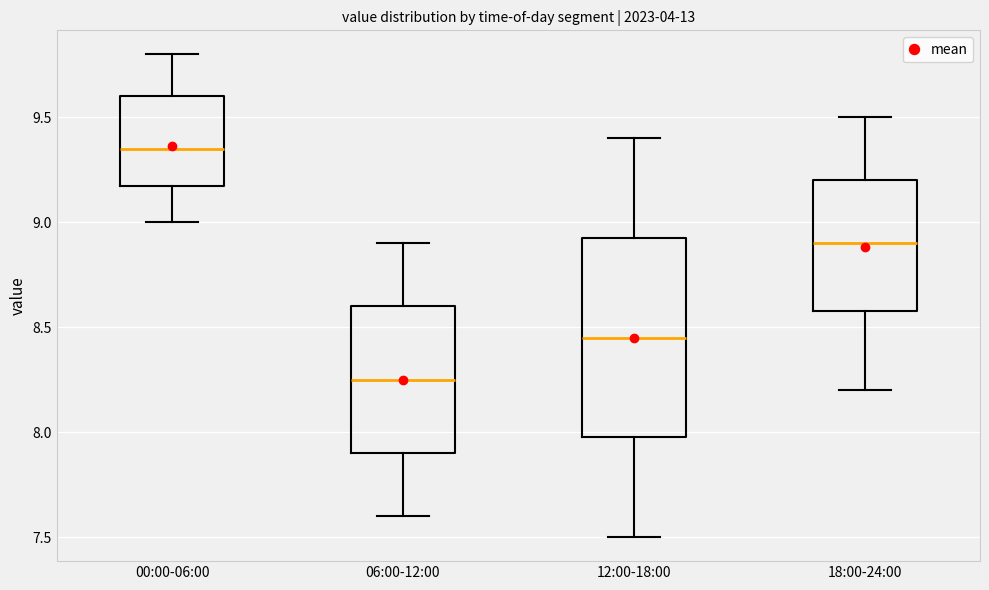

Comparing the boxes themselves (not the whiskers), which one is the tallest?

12:00-18:00